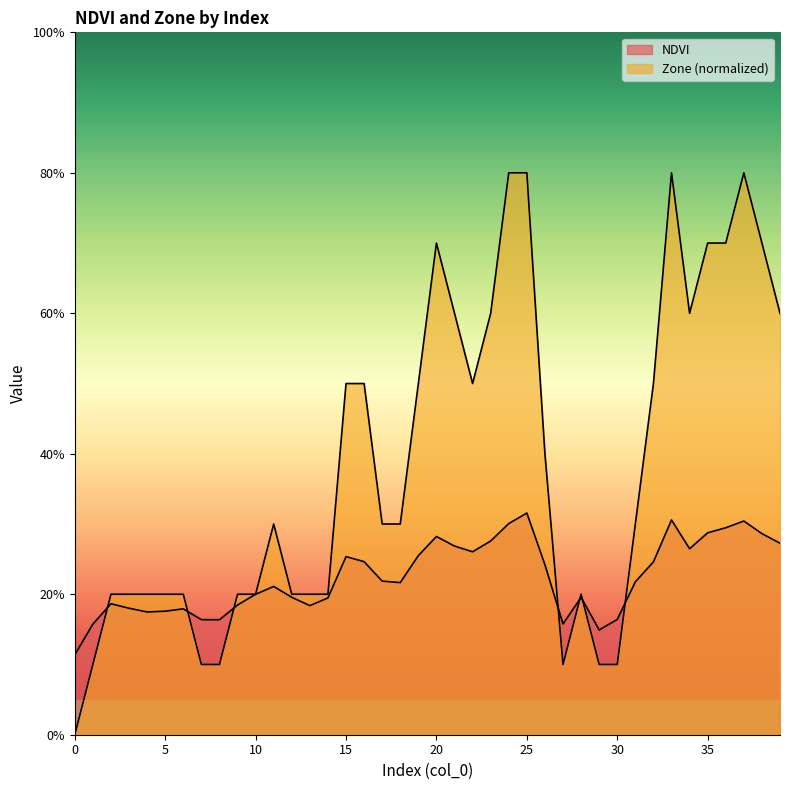

In Zone, how many points are lower than both neighbors (excluding endpoints)?

3